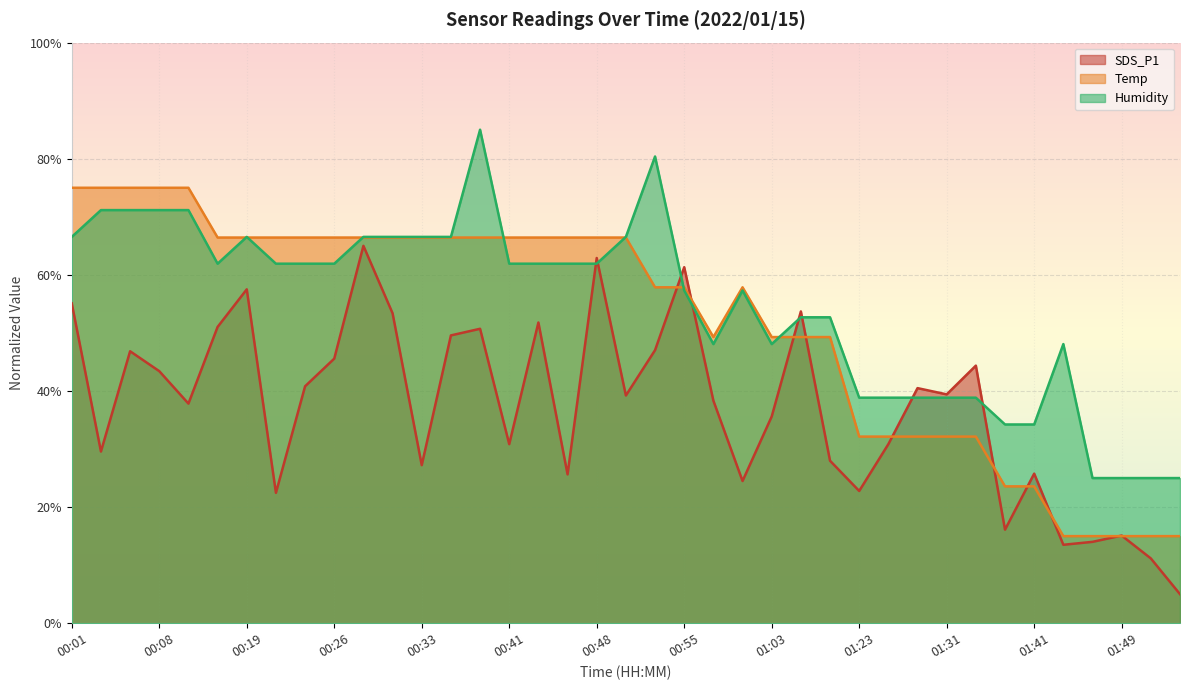

What is the minimum value shown in the chart?

5.0